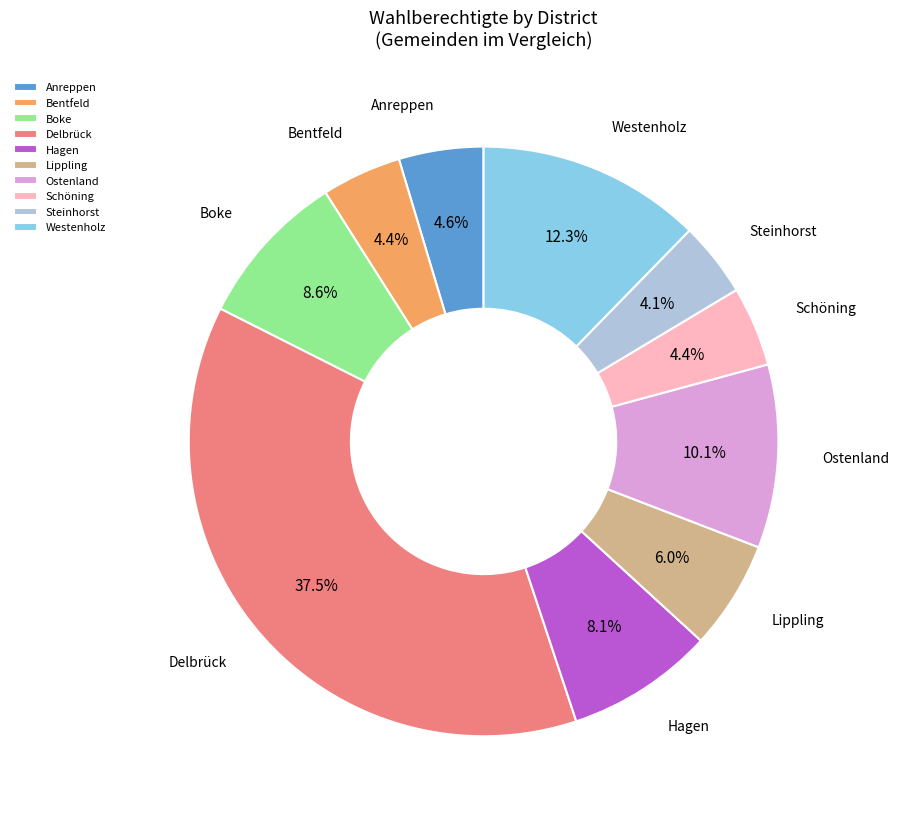

Is Schöning the majority of the pie?

No